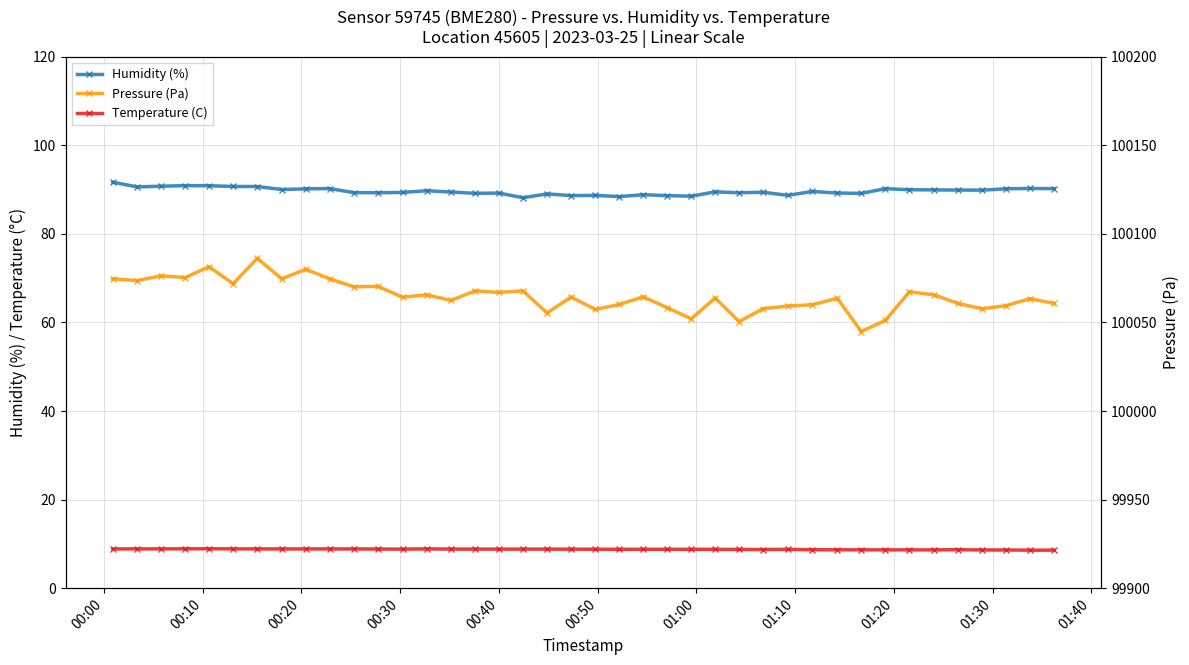

What is the value of the Temperature (C) point at the 23rd from the left?

8.8